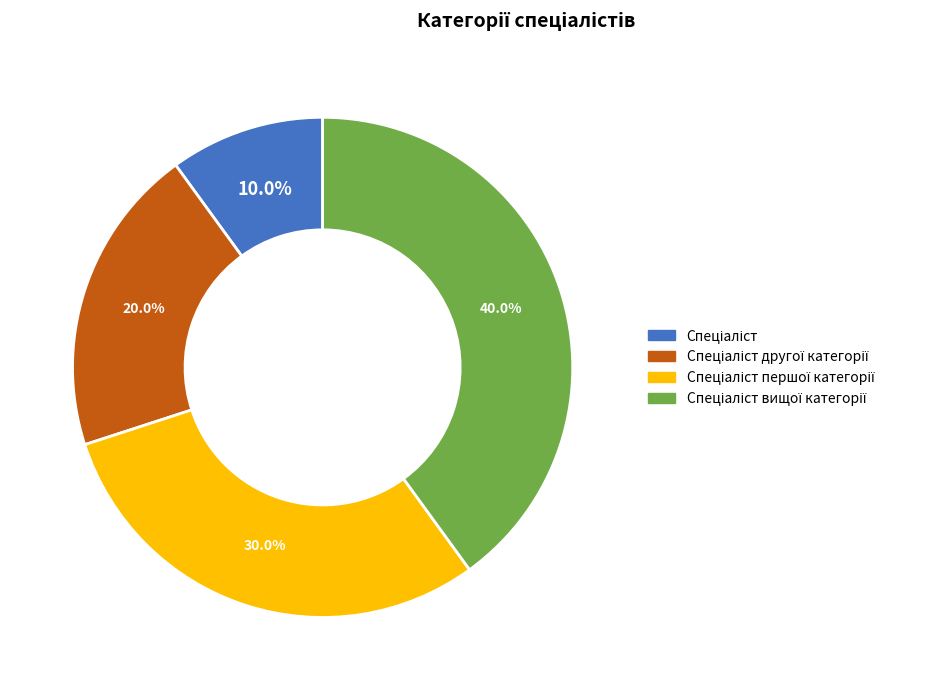

Does any single category account for the majority?

No